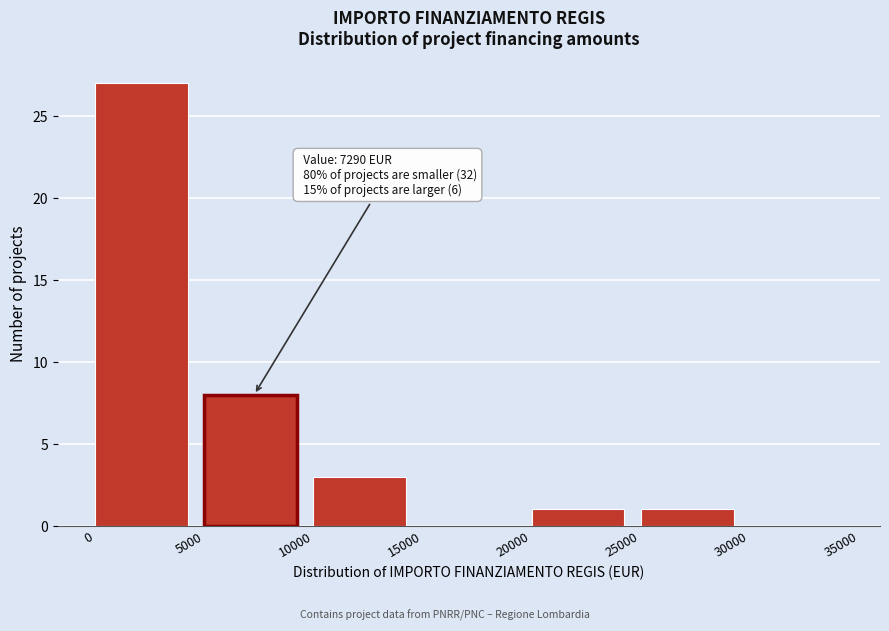

Over which range of the x-axis is the bar tallest?

0 to 5000